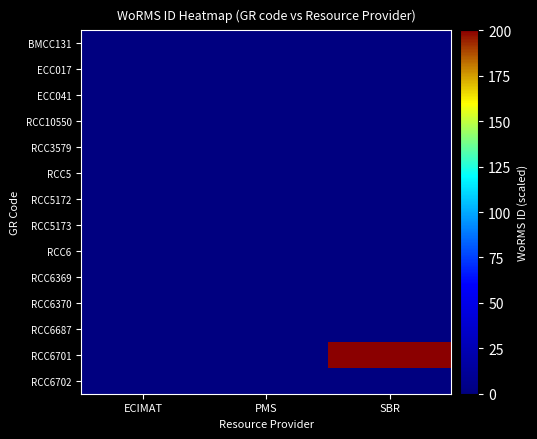

At how many categories does at least one series exceed 16?

1